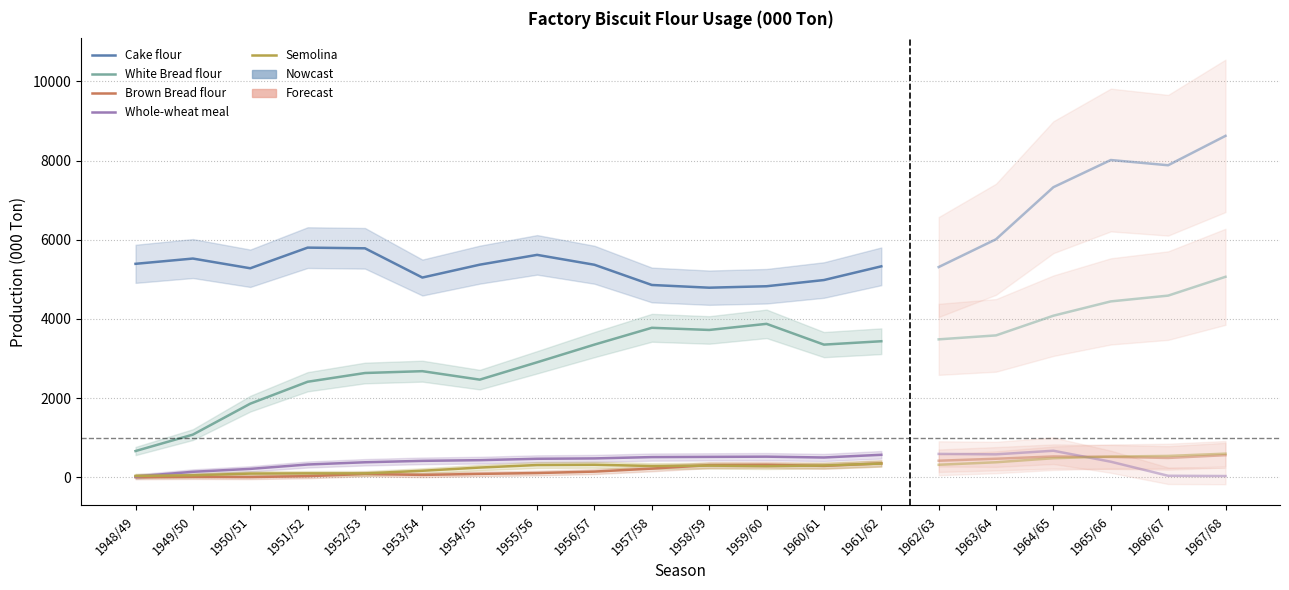

Which series has the largest total across all categories?

Cake flour